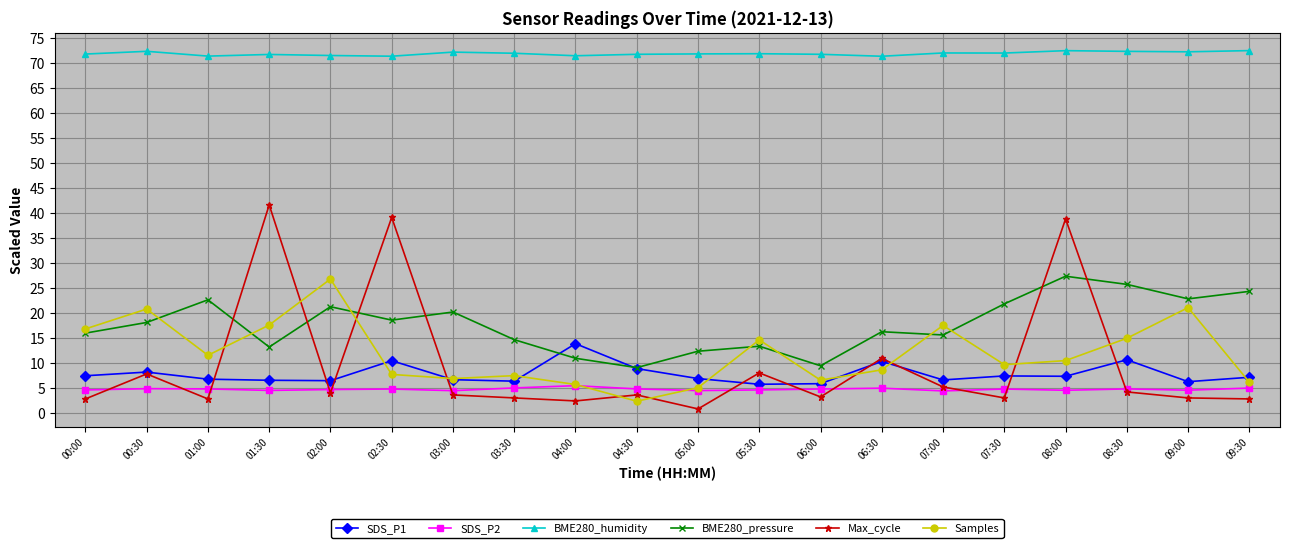

What is the greatest value displayed?

72.6